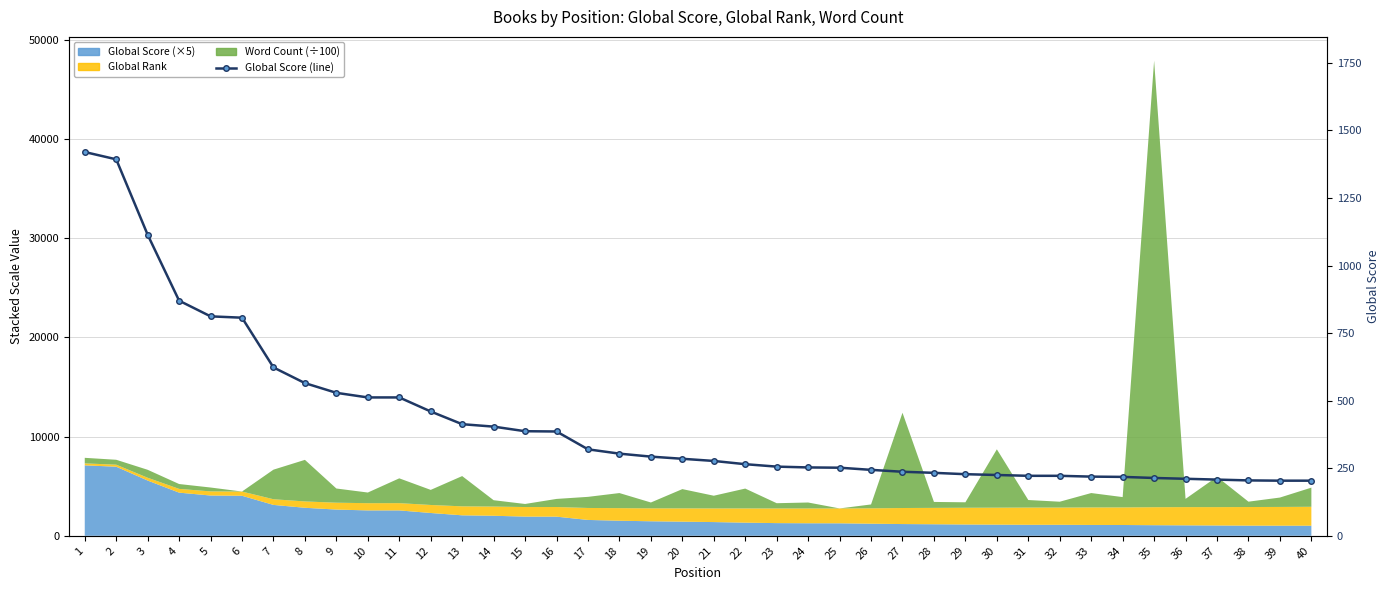

Which has a higher value, 40 or 29?

29